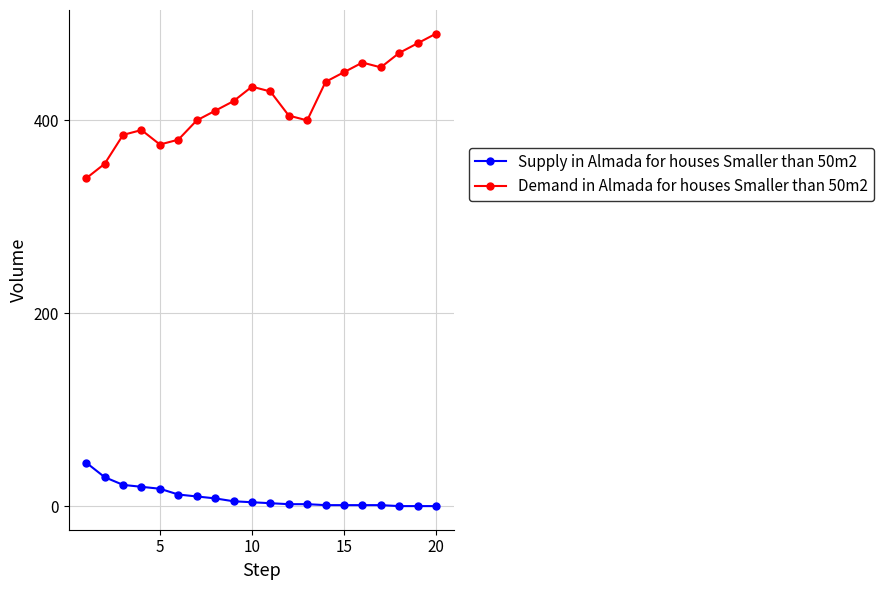

What is the highest value of the Demand in Almada for houses Smaller than 50m2 series?

490